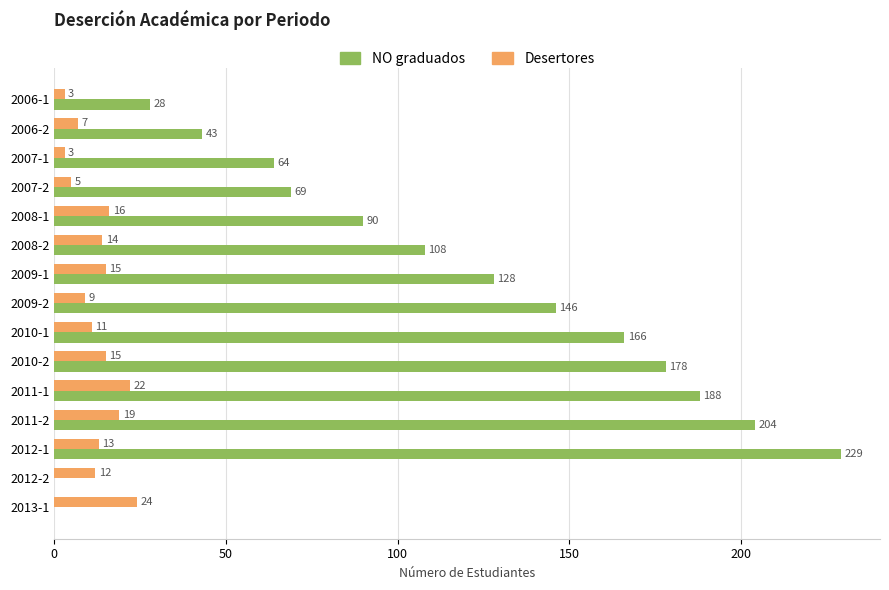

What is the average value of the Desertores series?

13